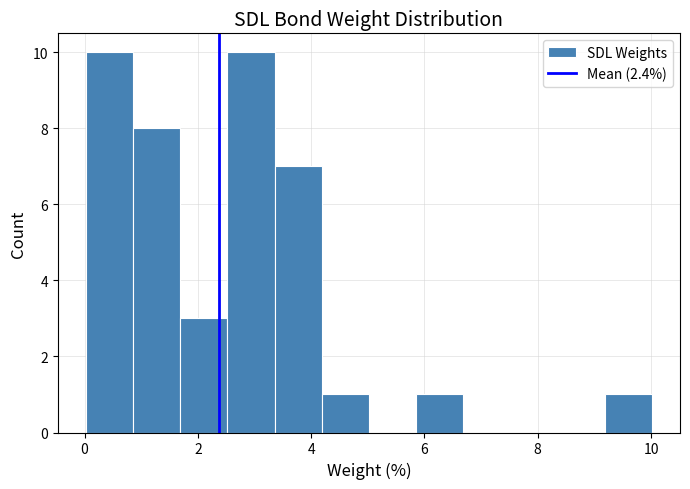

Reading left to right, transcribe this chart: for each bar, give the range it covers on the x-axis and its height. Neither the bar edges nor the heights are printed on the chart, so give them approximately, as read against the axes.

0.0 to 0.8: 10
0.8 to 1.6: 8
1.6 to 2.6: 3
2.6 to 3.4: 10
3.4 to 4.2: 7
4.2 to 5.0: 1
5.0 to 5.8: 0
5.8 to 6.6: 1
6.6 to 7.6: 0
7.6 to 8.4: 0
8.4 to 9.2: 0
9.2 to 10.0: 1